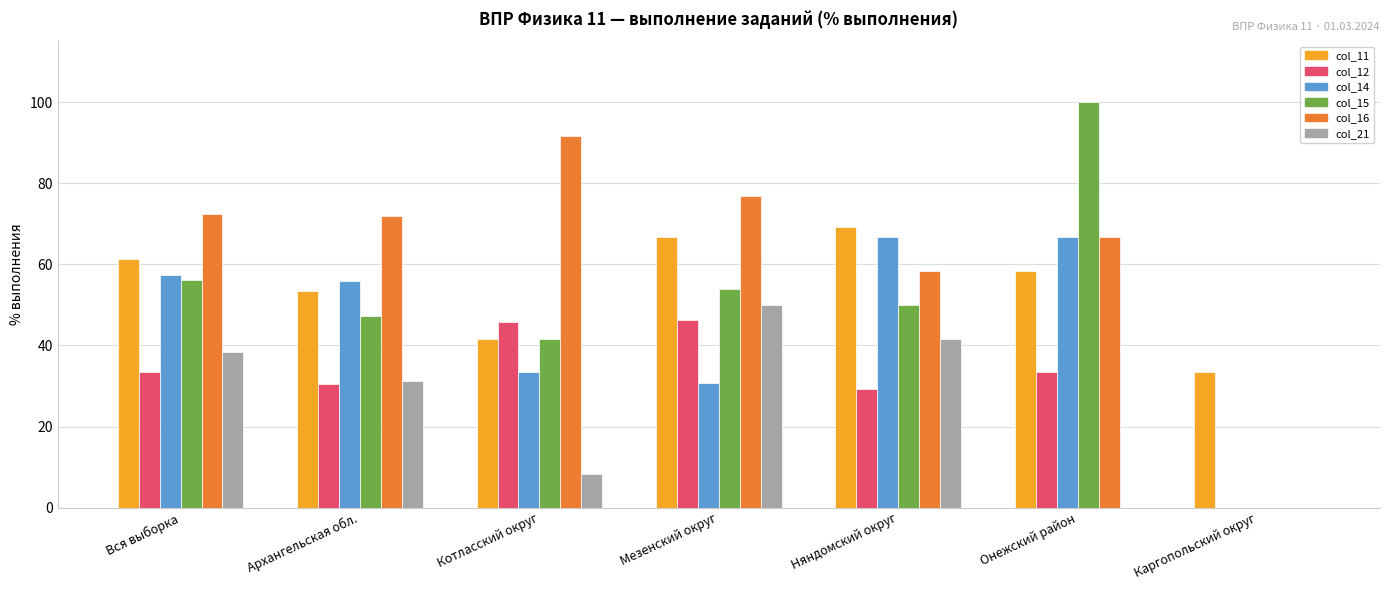

True or false: col_12 has a value of 29.2 at Няндомский округ.

True